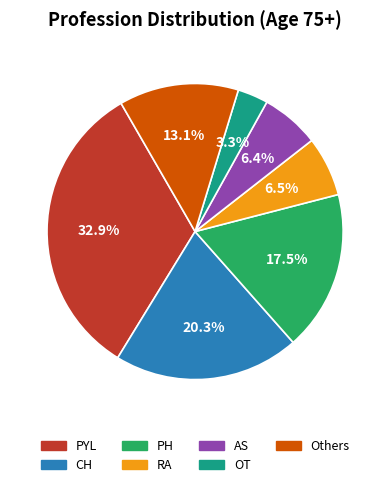

Is there any slice that represents more than half of the pie?

No